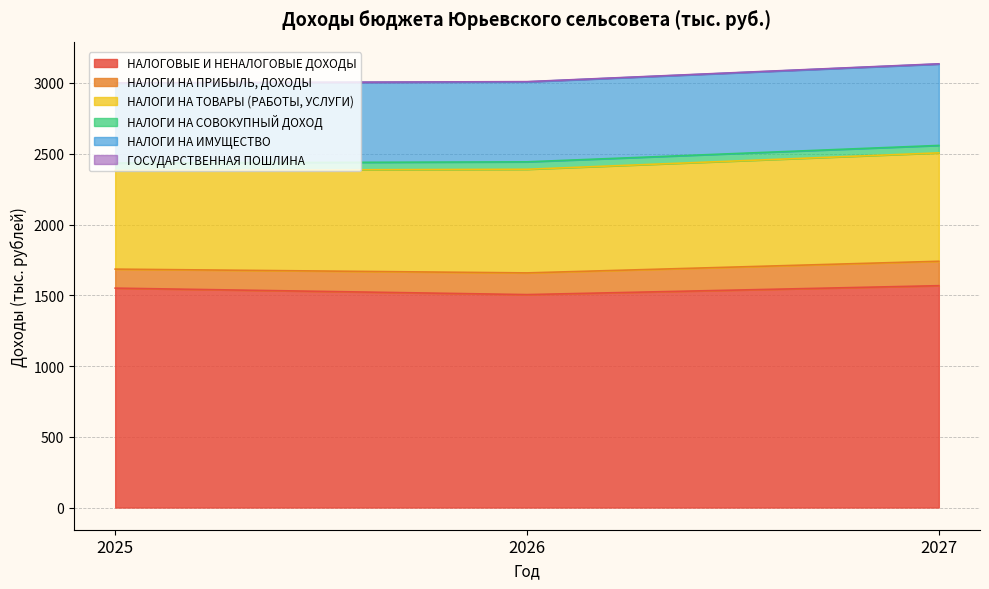

What is the maximum value for НАЛОГОВЫЕ И НЕНАЛОГОВЫЕ ДОХОДЫ?

1567.7